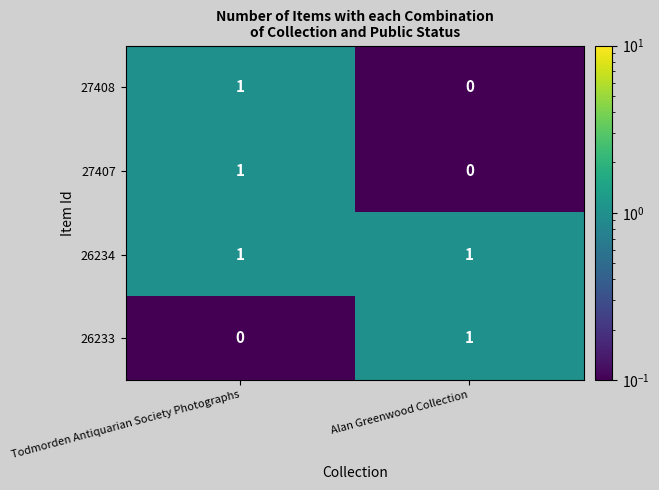

What is the spread (max minus min) of values at Alan Greenwood Collection?

1